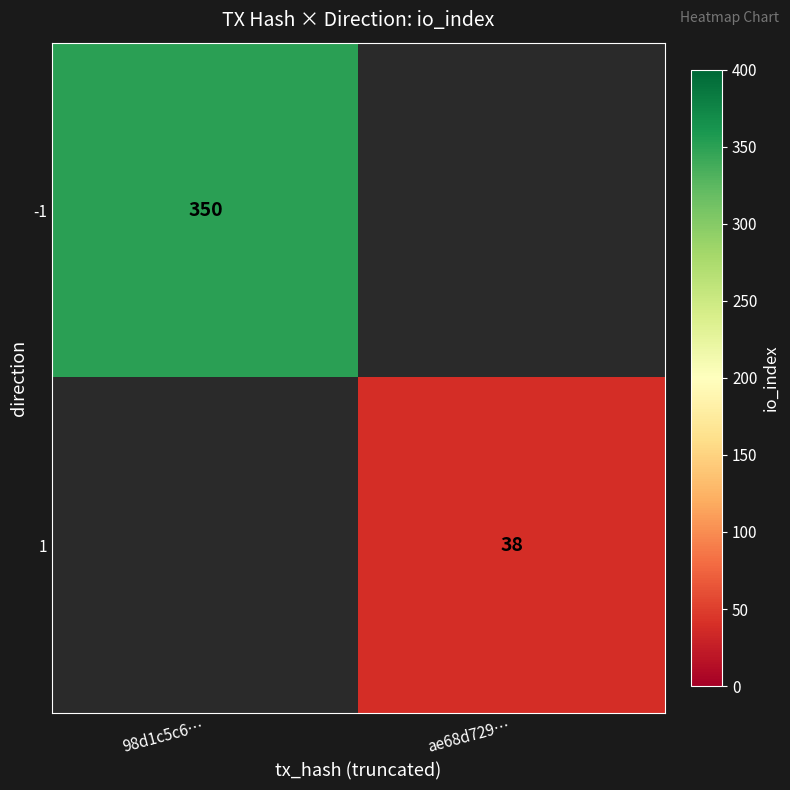

What is the maximum value shown in the chart?

350.0